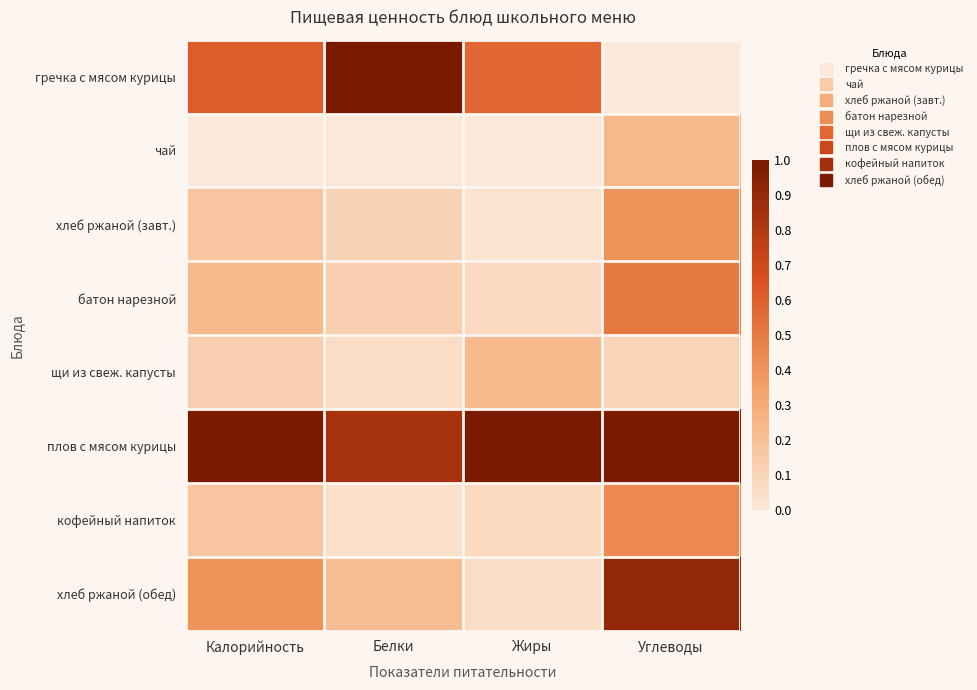

Reading left to right, transcribe all the data shown in this chart.

гречка с мясом курицы: Калорийность=0.6	Белки=1.0	Жиры=0.6	Углеводы=0.0
чай: Калорийность=0.0	Белки=0.0	Жиры=0.0	Углеводы=0.2
хлеб ржаной (завт.): Калорийность=0.2	Белки=0.1	Жиры=0.0	Углеводы=0.4
батон нарезной: Калорийность=0.2	Белки=0.1	Жиры=0.1	Углеводы=0.5
щи из свеж. капусты: Калорийность=0.1	Белки=0.1	Жиры=0.2	Углеводы=0.1
плов с мясом курицы: Калорийность=1.0	Белки=0.8	Жиры=1.0	Углеводы=1.0
кофейный напиток: Калорийность=0.2	Белки=0.0	Жиры=0.1	Углеводы=0.4
хлеб ржаной (обед): Калорийность=0.4	Белки=0.2	Жиры=0.1	Углеводы=0.9